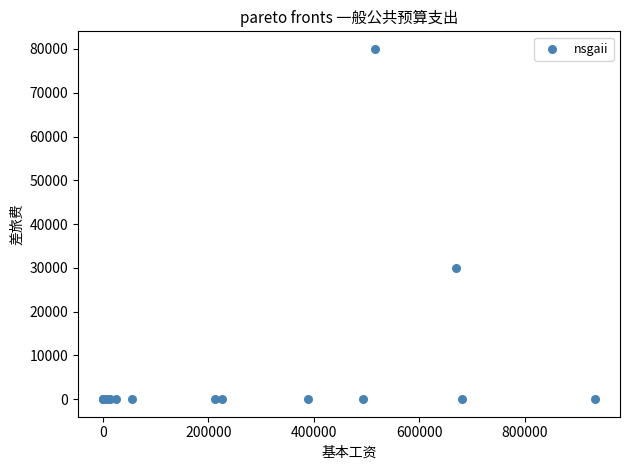

What Y value in the scatter plot is closest to 40000?

30000